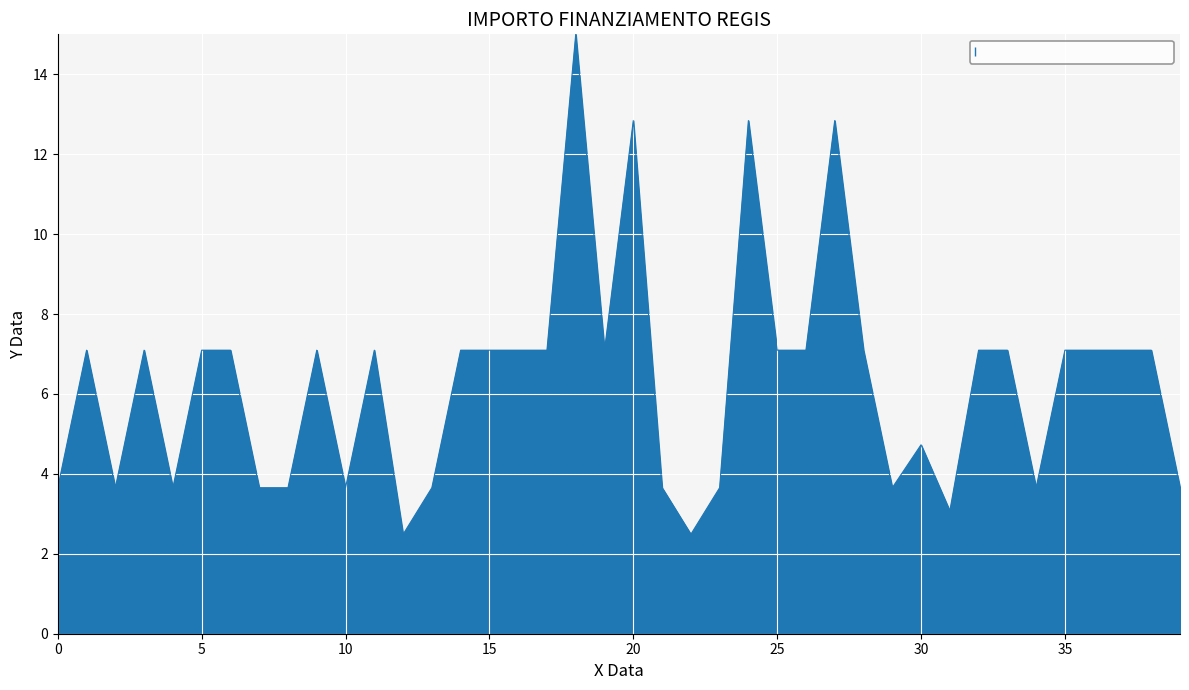

What is the maximum value shown in the chart?

15.0